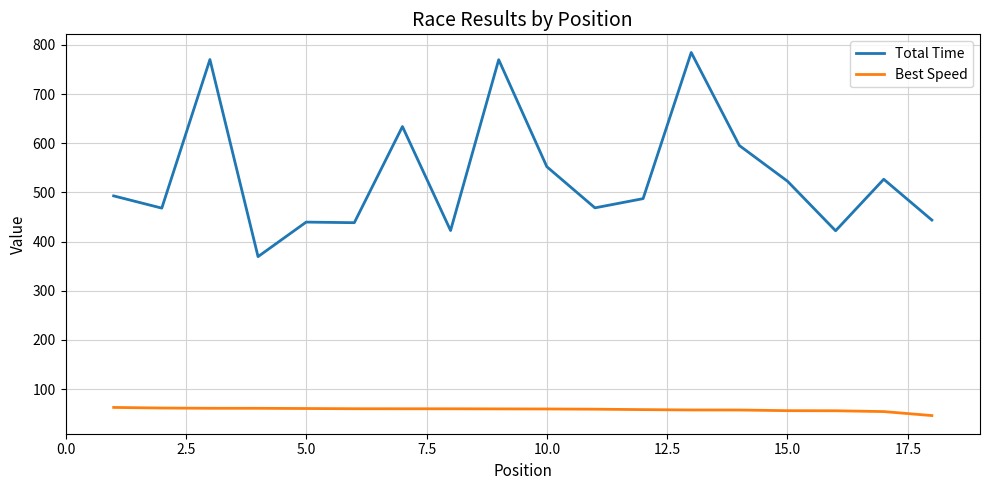

What is the difference between the maximum and minimum values in the Total Time series?

415.3